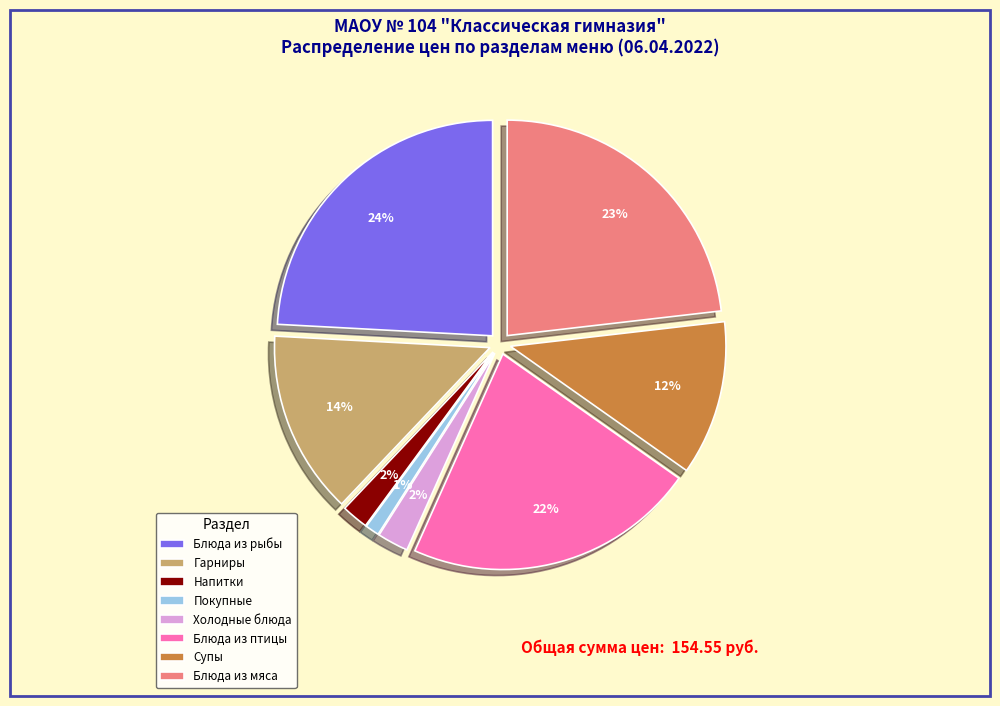

Which slice is the smallest?

Покупные